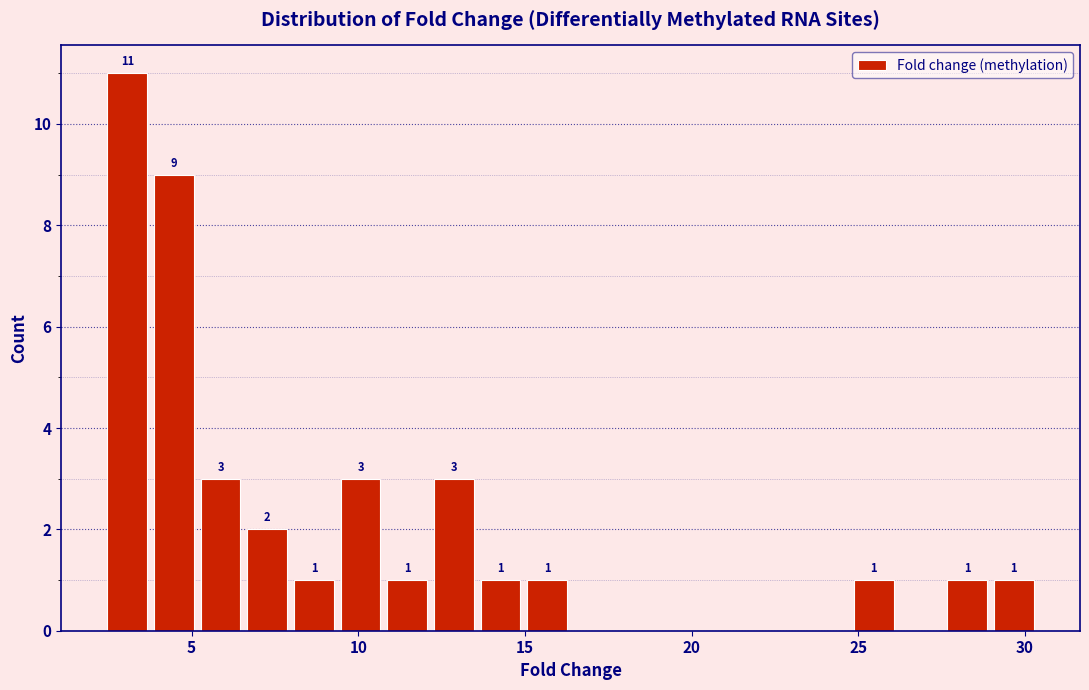

Read against the x-axis, roughly where is the centre of the tallest bar?

3.0